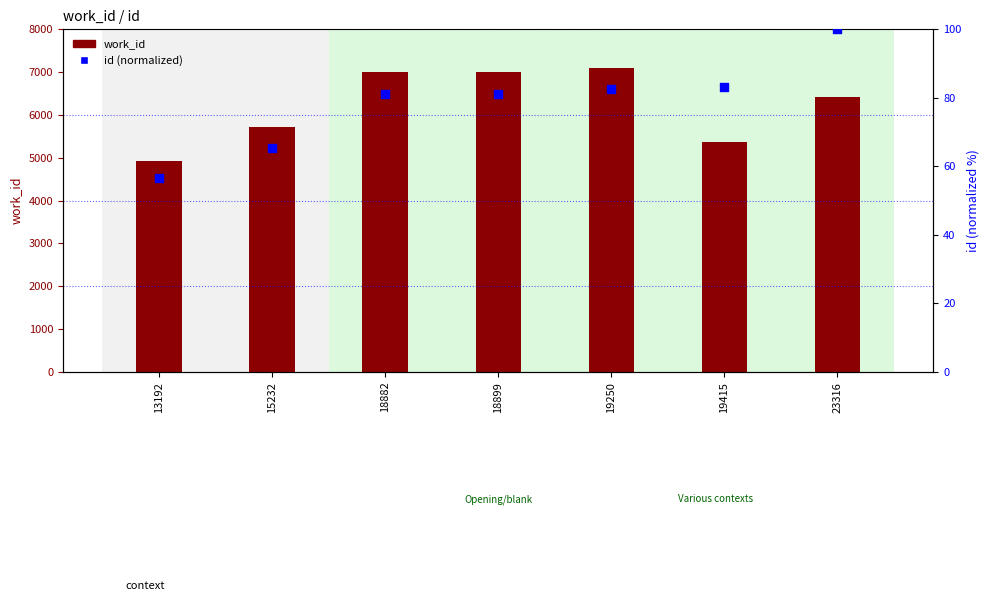

At which category is the sum across all series the highest?

19250